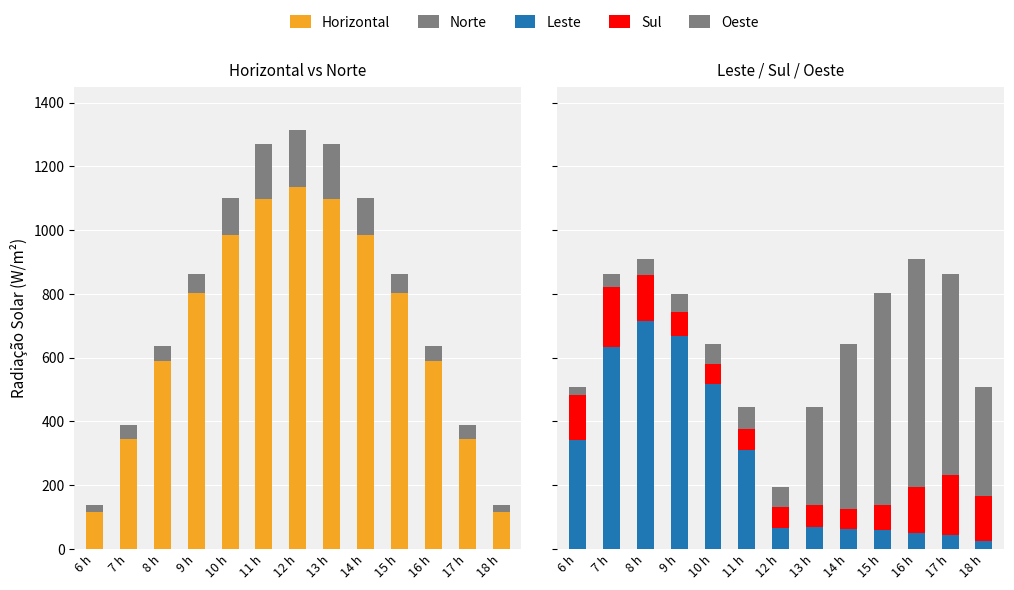

What is the difference between the maximum and minimum values in the Horizontal series?

1020